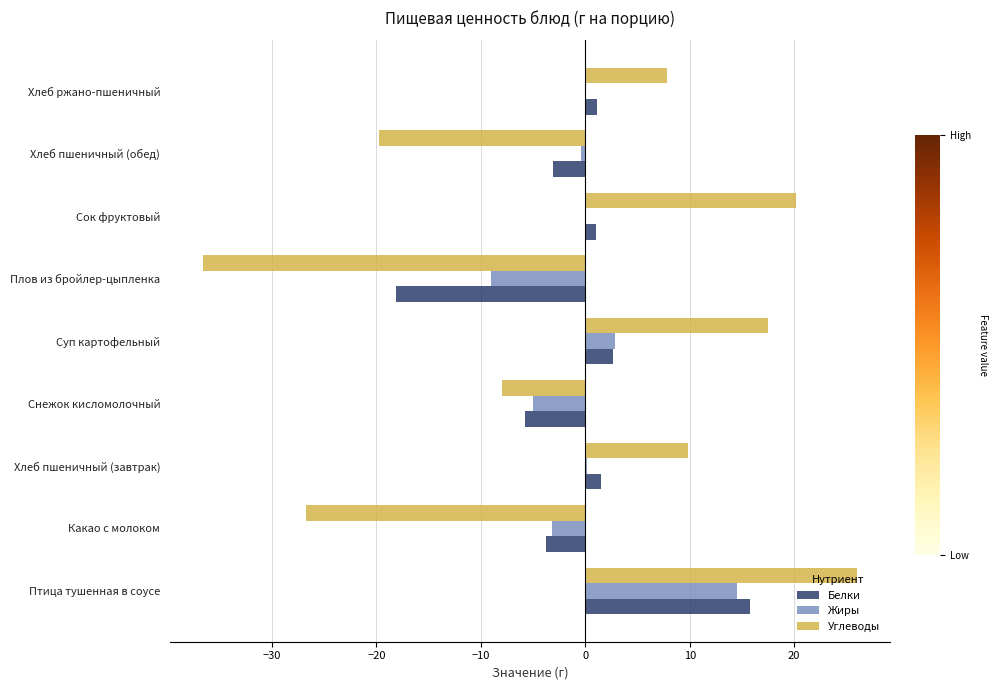

What is the average value of the Белки series?

-1.0